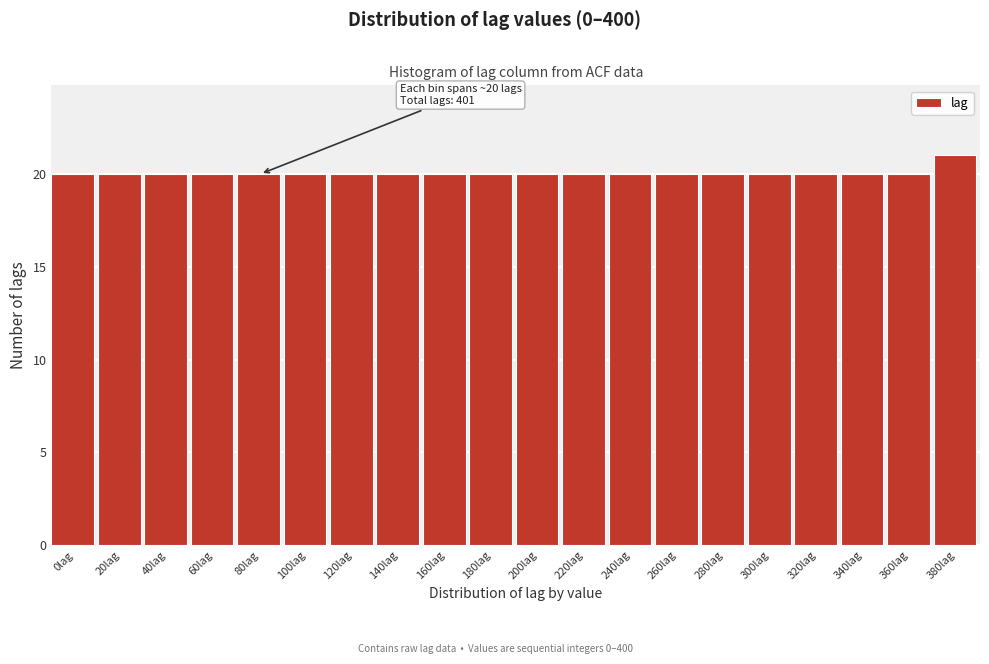

Reading left to right, list all the values displayed in this chart.

0lag=20	20lag=20	40lag=20	60lag=20	80lag=20	100lag=20	120lag=20	140lag=20	160lag=20	180lag=20	200lag=20	220lag=20	240lag=20	260lag=20	280lag=20	300lag=20	320lag=20	340lag=20	360lag=20	380lag=21